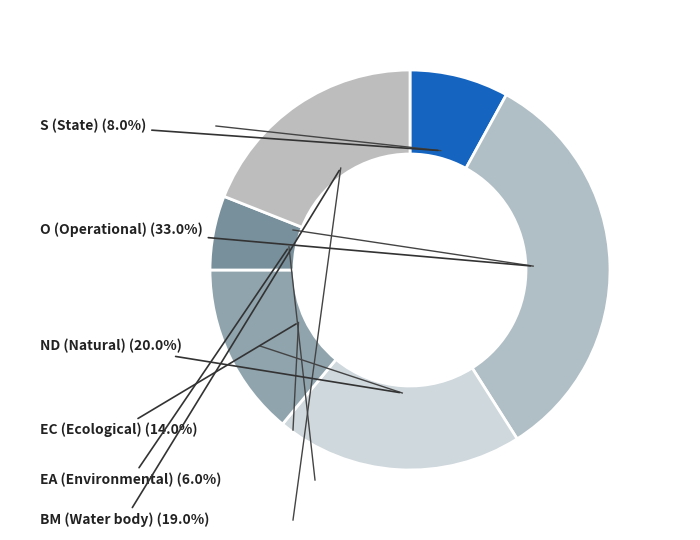

Combined, do S (State) and EA (Environmental) account for over 50%?

No